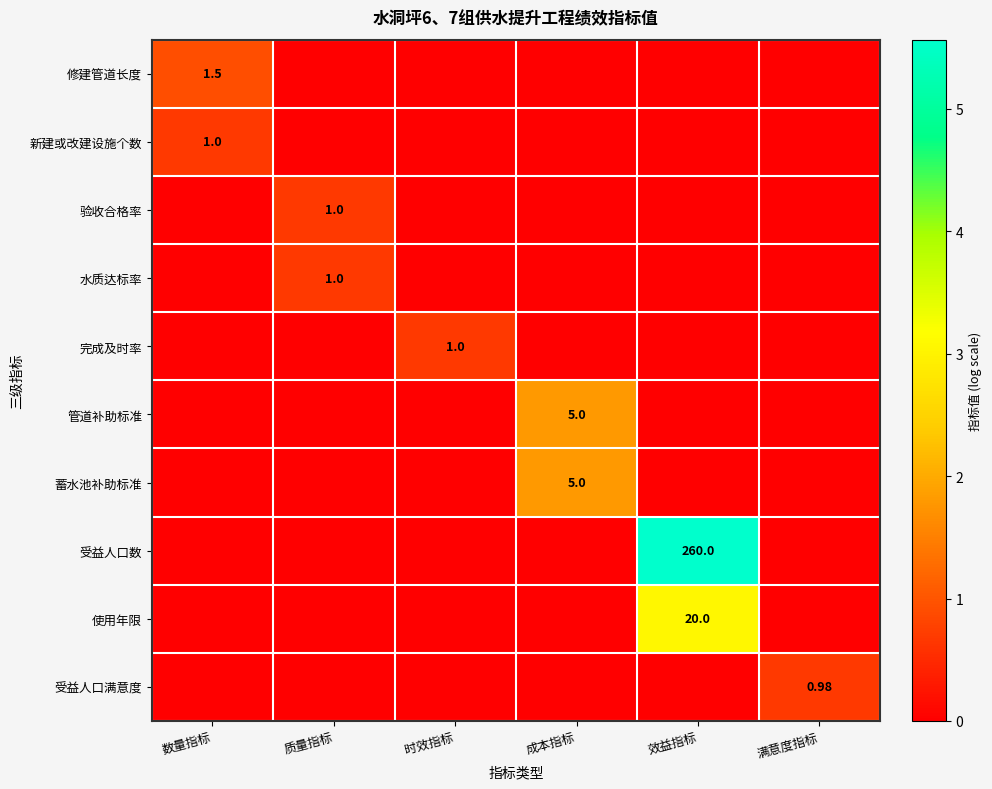

At 成本指标, list the series in order from smallest to largest.

修建管道长度, 新建或改建设施个数, 验收合格率, 水质达标率, 完成及时率, 受益人口数, 使用年限, 受益人口满意度, 管道补助标准, 蓄水池补助标准